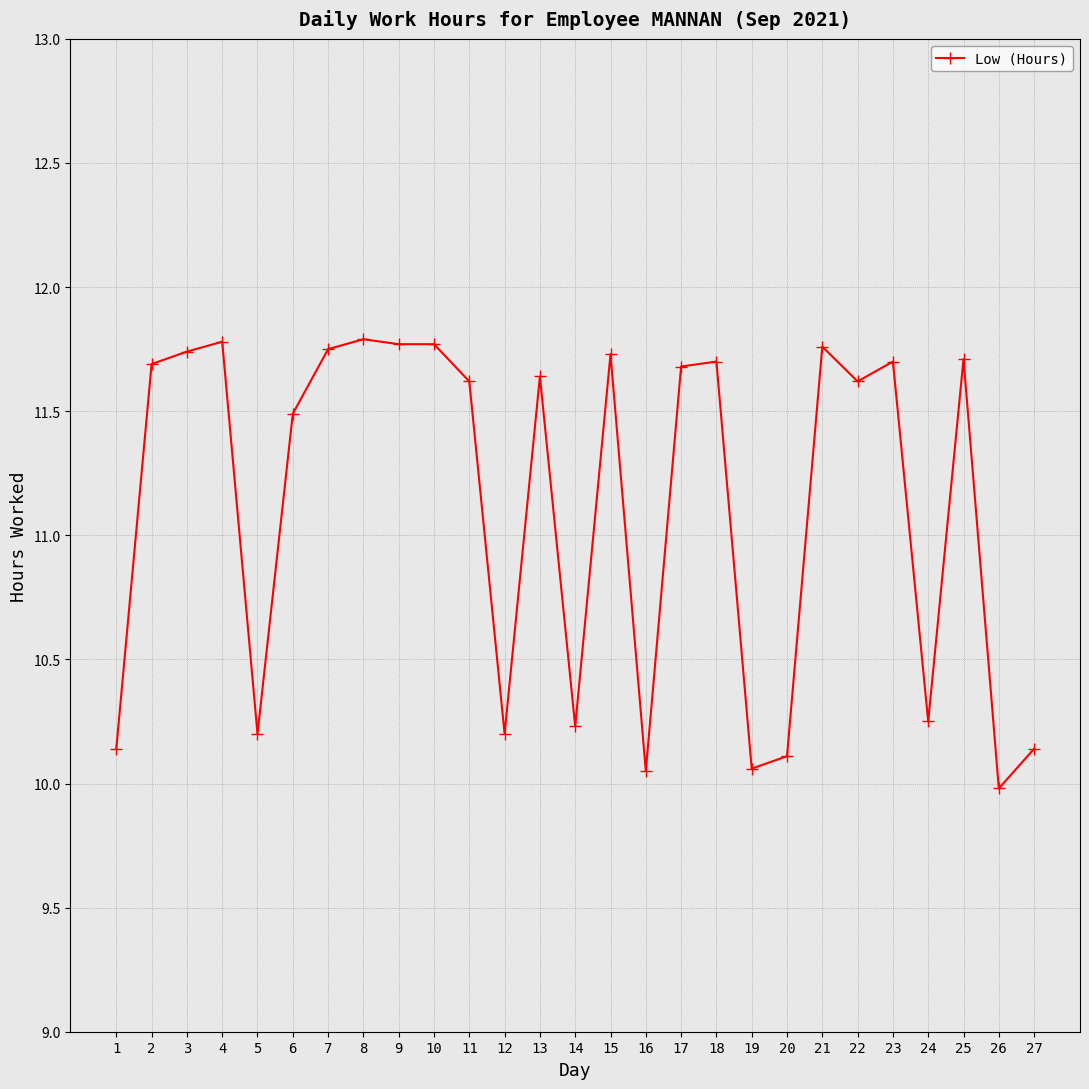

True or false: there are more than 1 points higher than both neighbors.

True